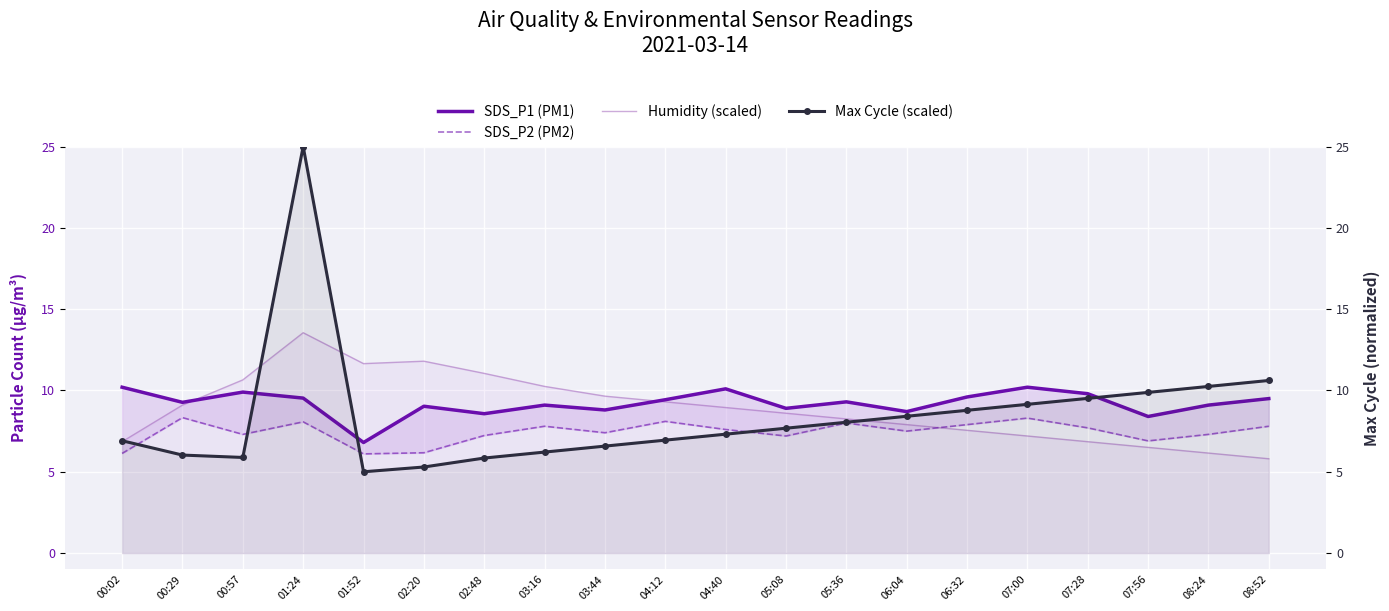

What is the total value across all series at 03:44?

32.4